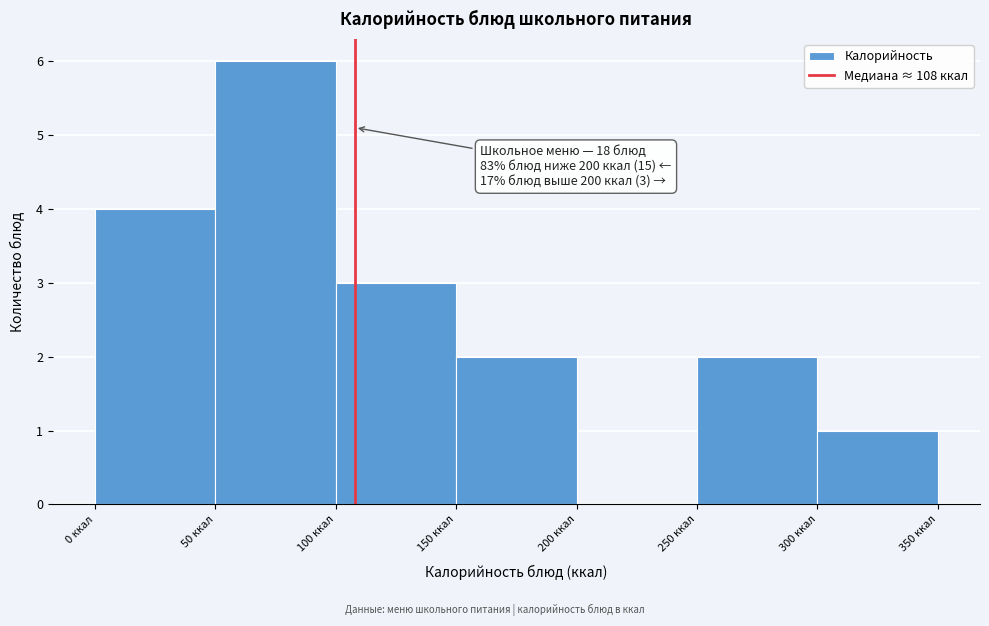

Over which range of the x-axis is the bar tallest?

50 to 100